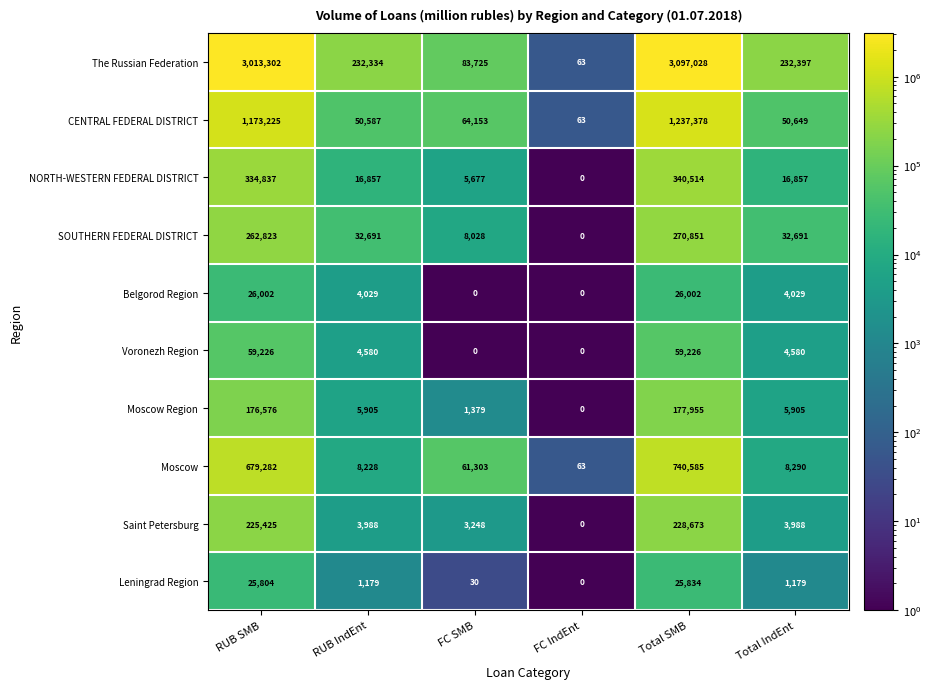

What is the maximum value shown in the chart?

3097028